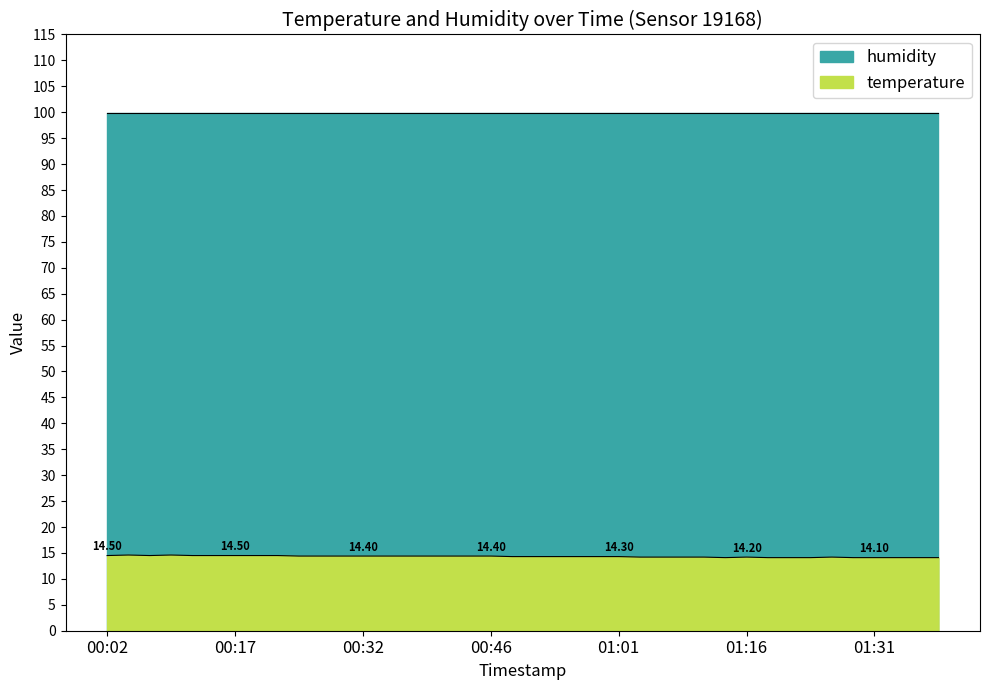

What is the minimum value shown in the chart?

14.1